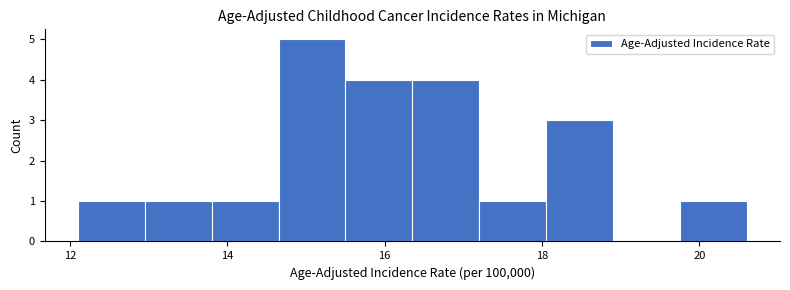

How tall is the bar that spans 18.05 to 18.90 on the x-axis? Neither the bar edges nor the heights are printed on the chart, so give them approximately, as read against the axes.

3